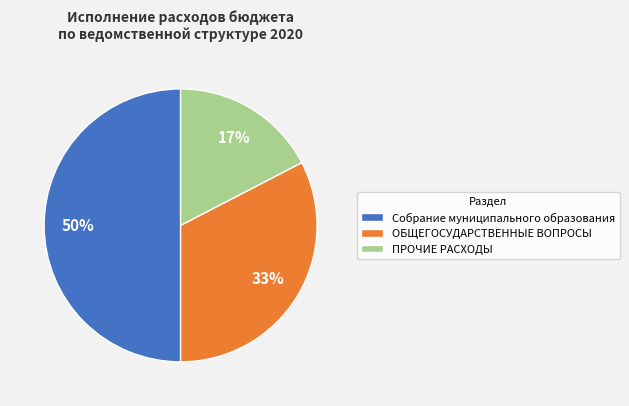

True or false: Собрание муниципального образования accounts for 50% of the total.

True